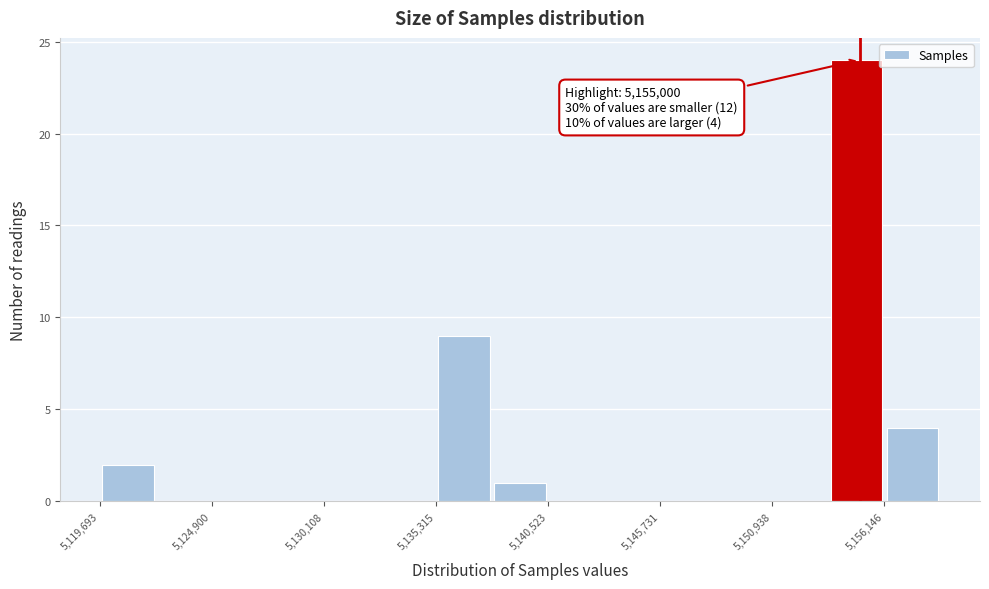

Read against the x-axis, roughly where is the centre of the tallest bar?

5155000